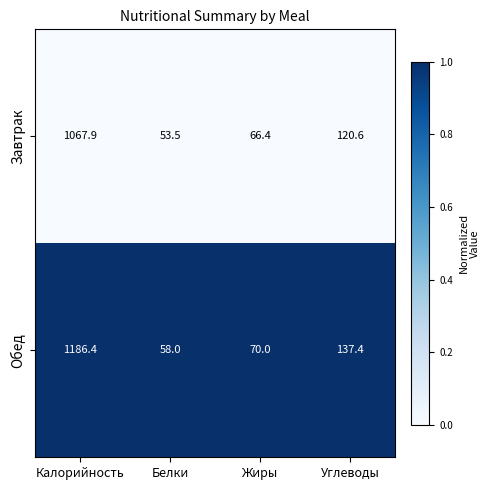

At which category is the sum across all series the highest?

Калорийность